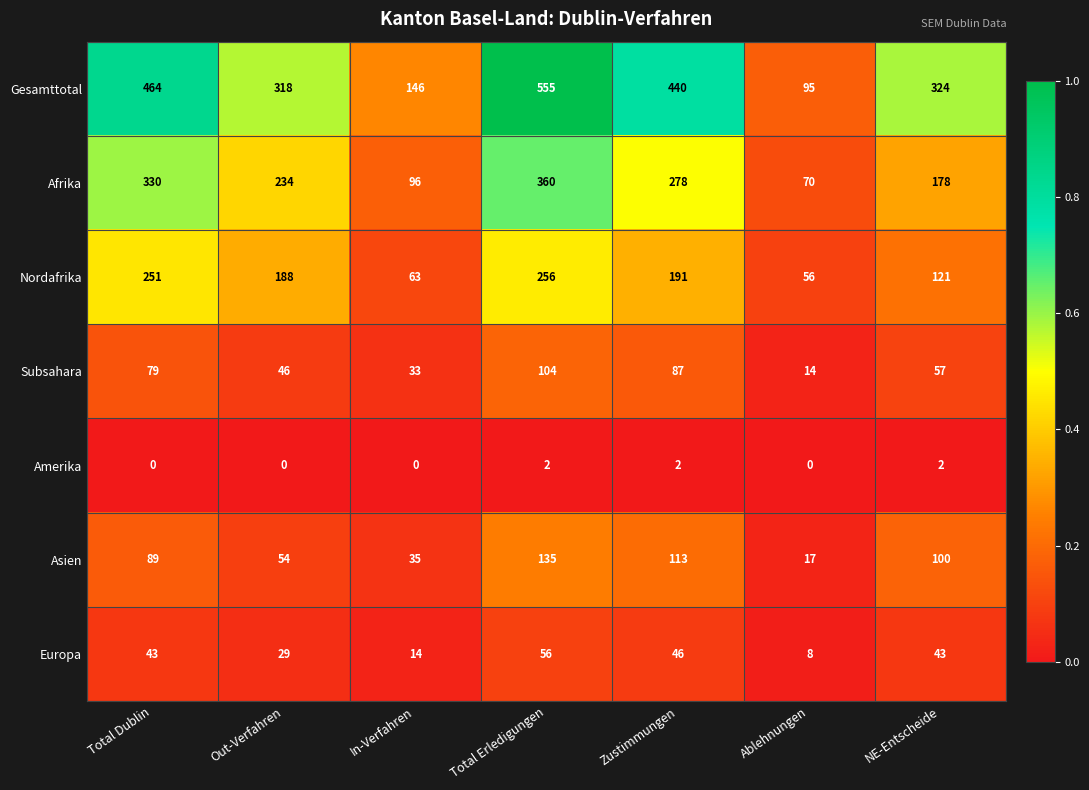

Which category has the lowest value in the Gesamttotal series?

Ablehnungen